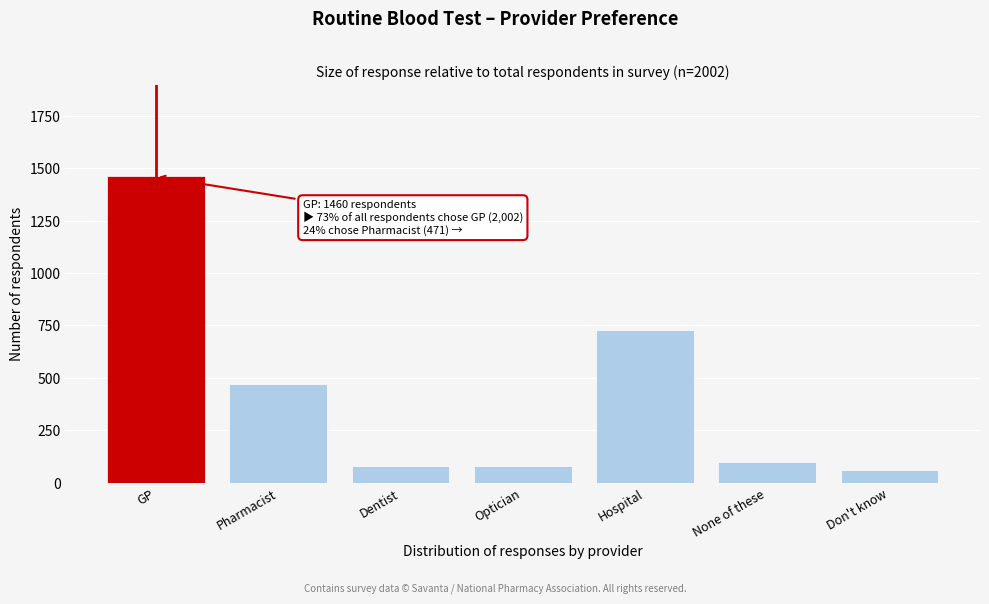

What is the smallest value displayed?

63